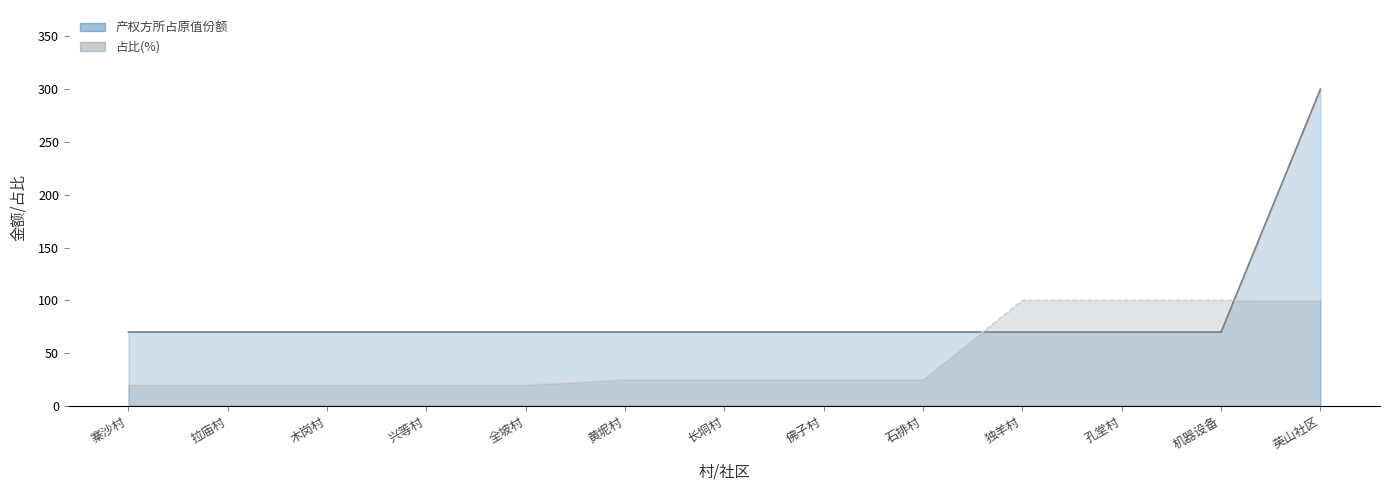

How many data points in 产权方所占原值份额 are above 70?

1